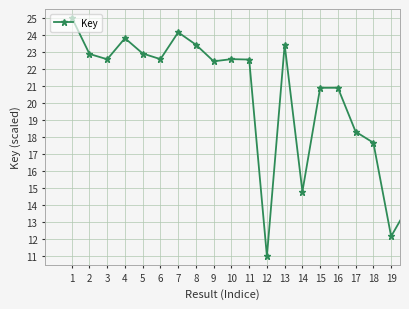

What is the difference between the second highest and minimum values?

13.1